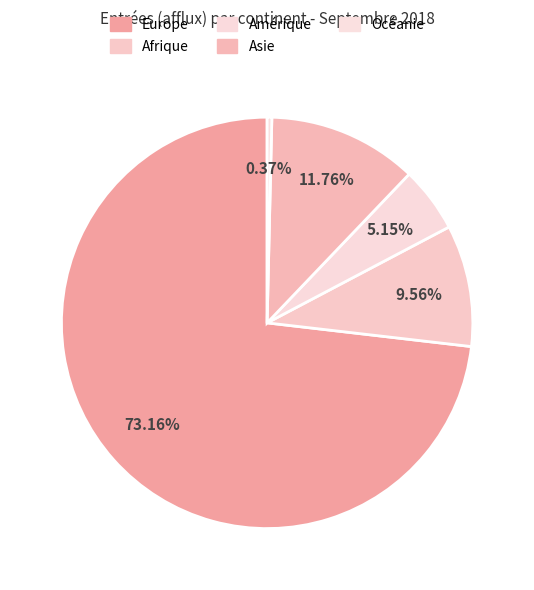

Rank the categories by value from highest to lowest.

Europe, Asie, Afrique, Amérique, Océanie